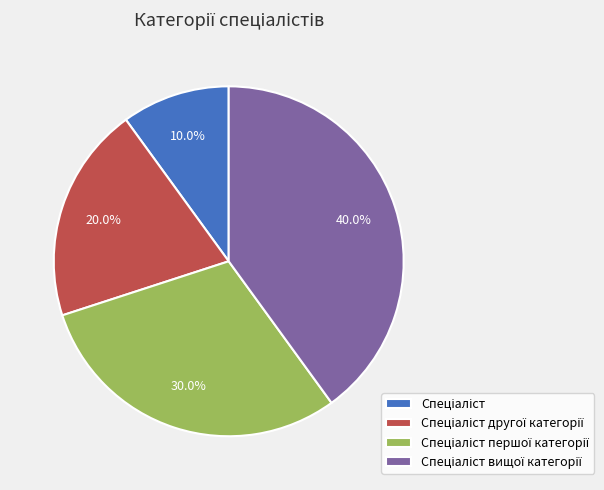

How many segments does this pie chart have?

4